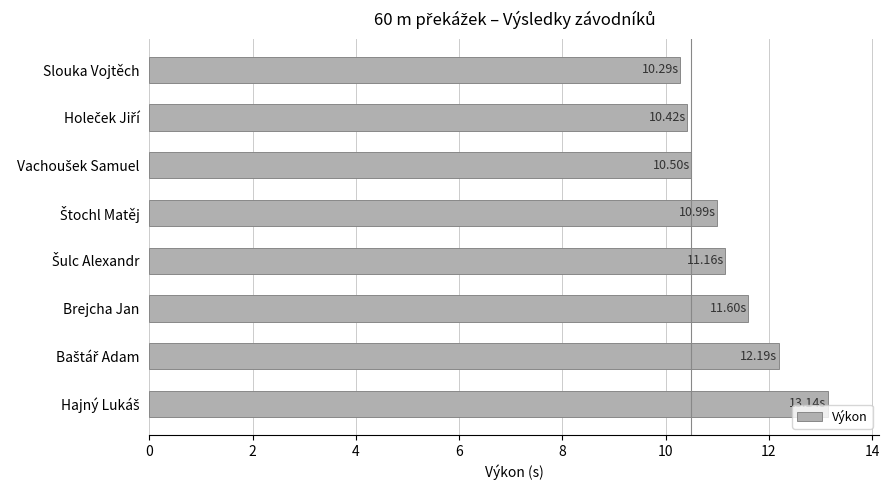

What is the label of the 3rd bar from the bottom?

Brejcha Jan